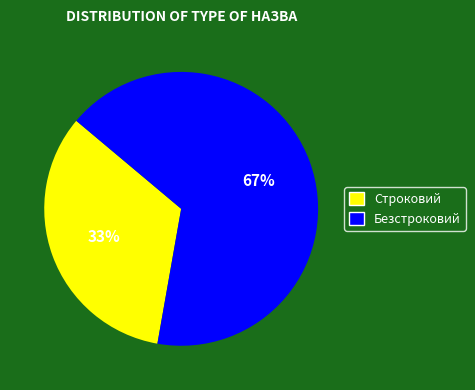

Rank the categories by value from highest to lowest.

Безстроковий, Строковий